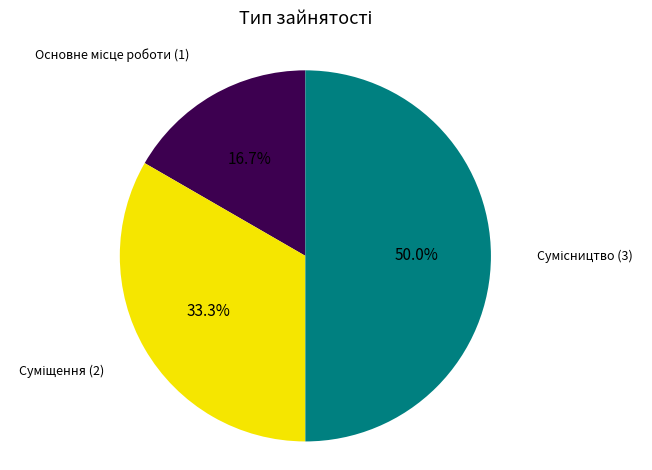

How many slices are in this pie chart?

3